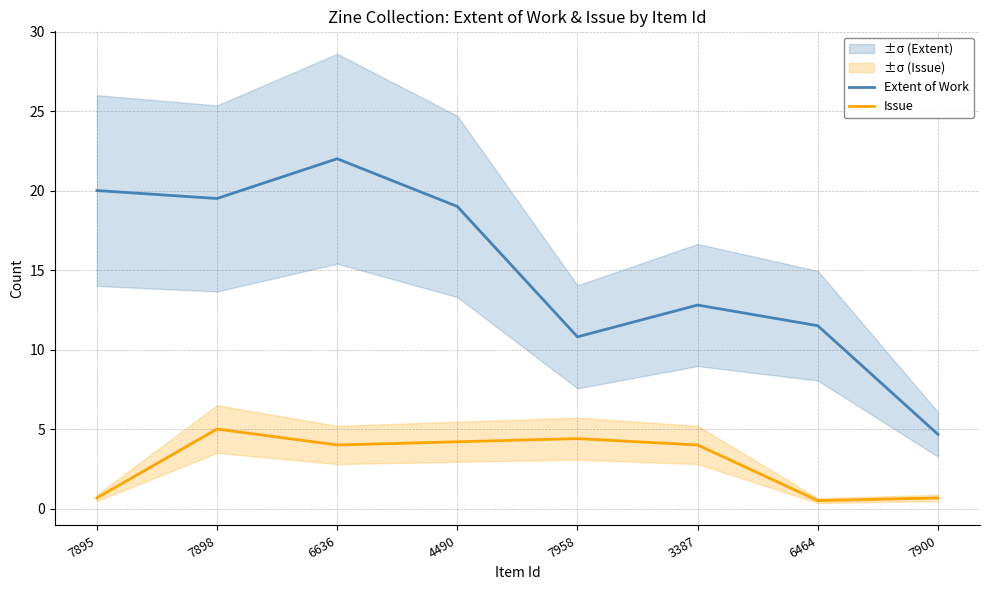

At which category is the sum across all series the highest?

6636